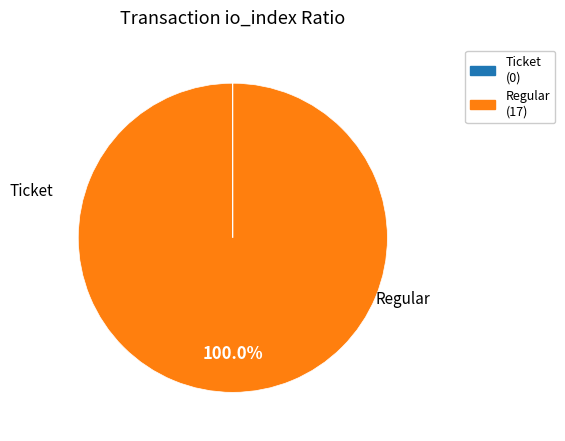

To the nearest percent, what is the average slice percentage?

50%